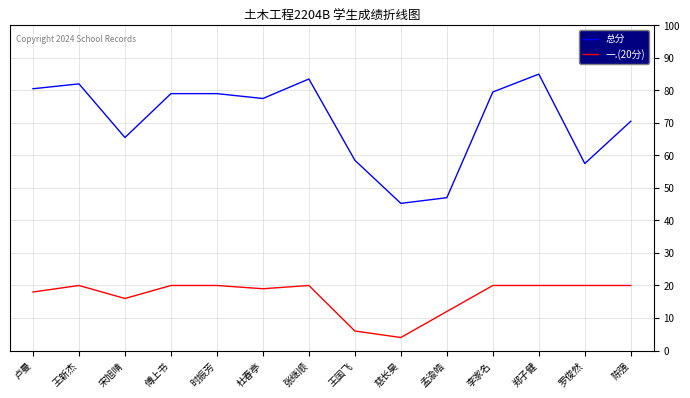

Which series has the largest total across all categories?

总分